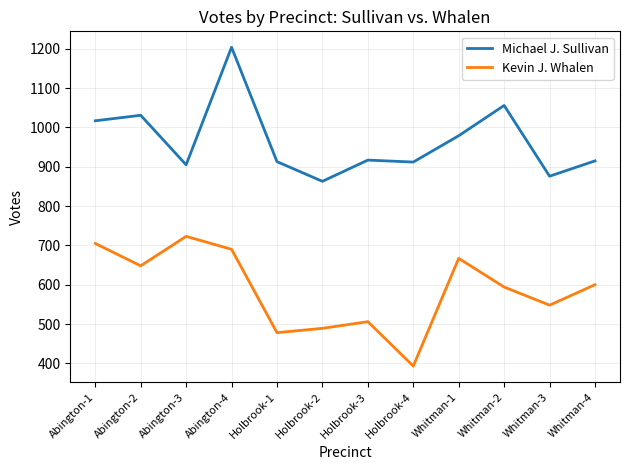

True or false: Kevin J. Whalen and Michael J. Sullivan cross at least once.

False